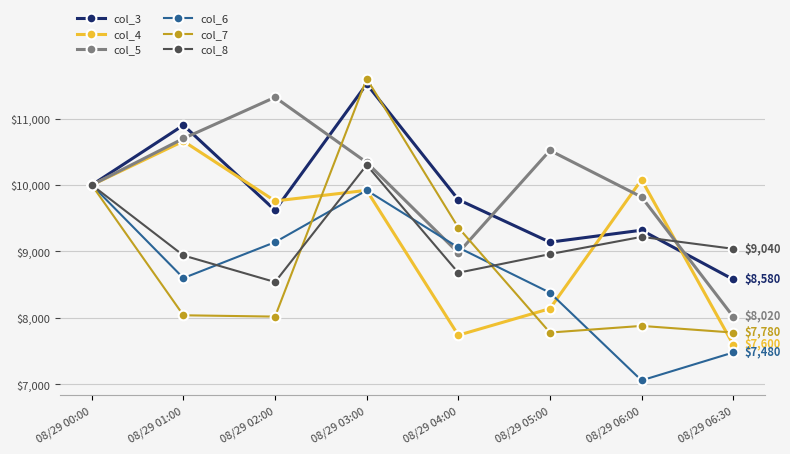

Rank the series by their maximum value, from lowest to highest.

col_6, col_8, col_4, col_5, col_3, col_7